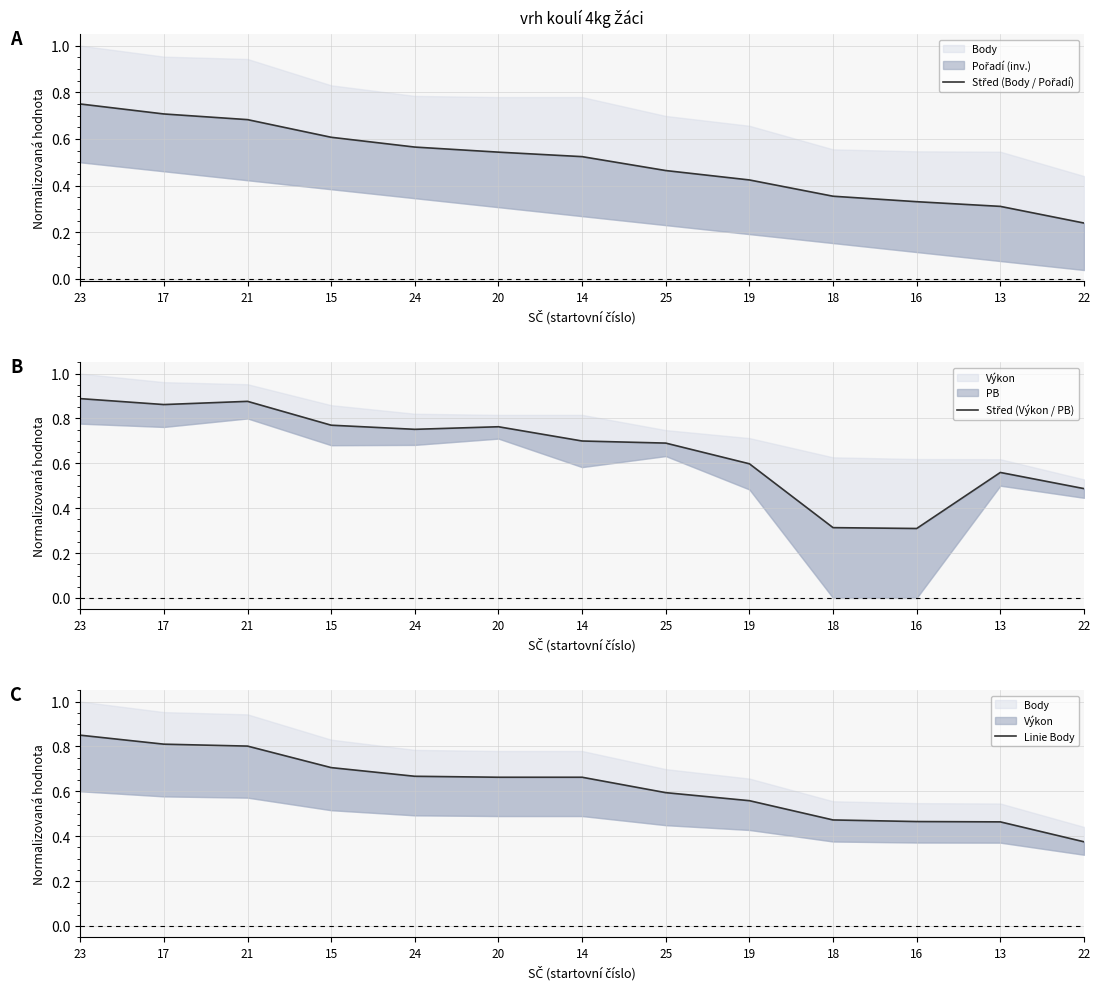

Is the value of Linie Body at 24 greater than the value of Střed (Body / Pořadí) at 25?

Yes